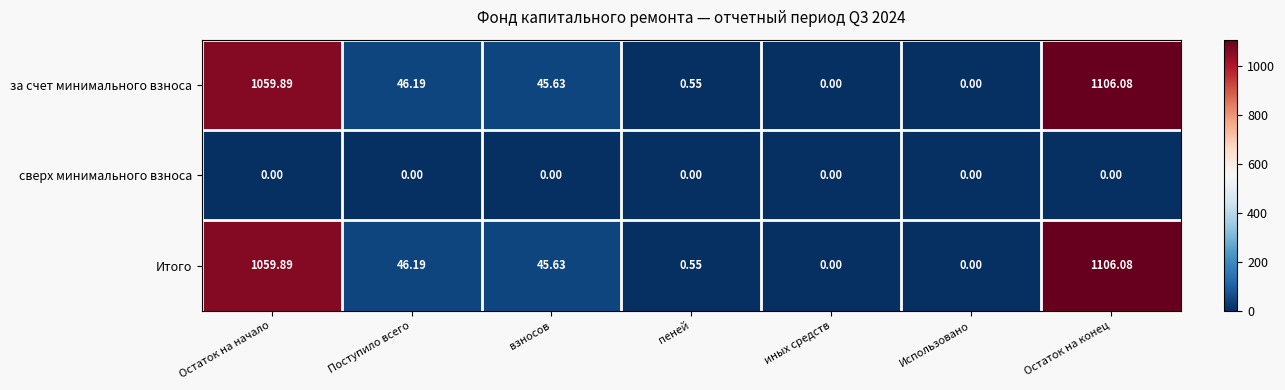

Is the value of за счет минимального взноса at пеней greater than the value of сверх минимального взноса at иных средств?

Yes